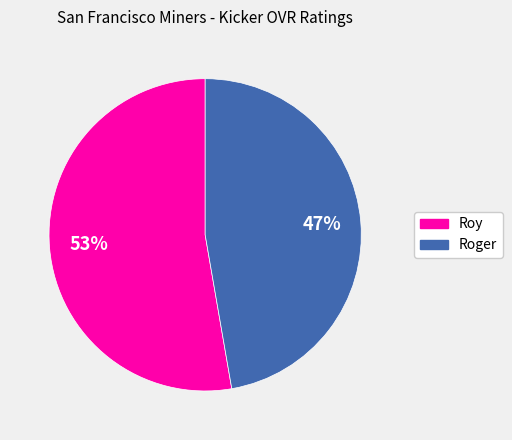

To the nearest percent, what is the average slice percentage?

50%